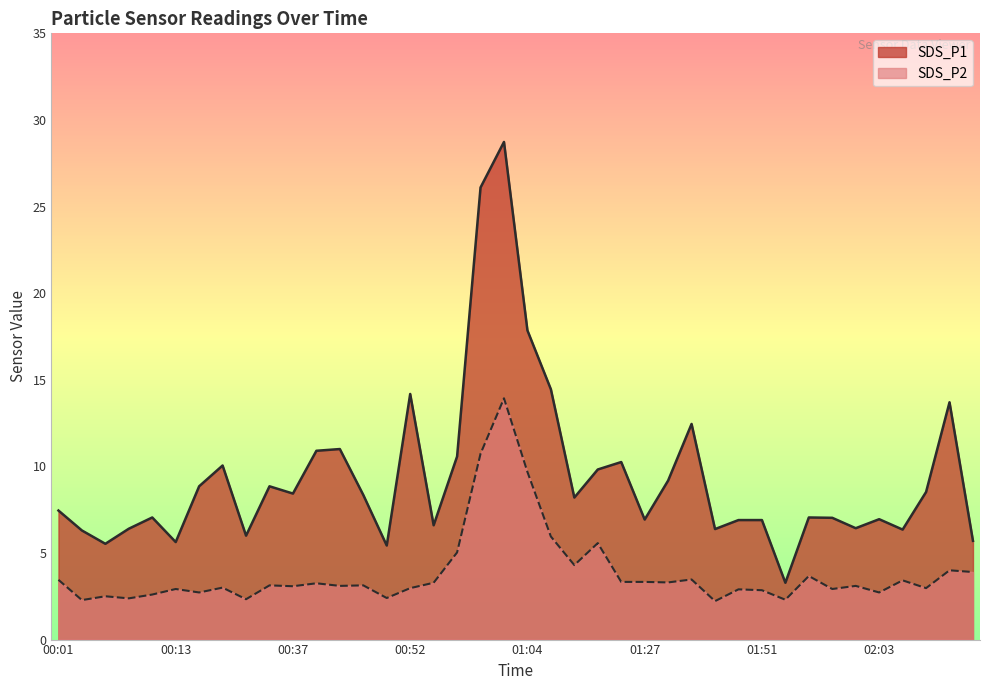

True or false: SDS_P2 and SDS_P1 cross at least once.

False